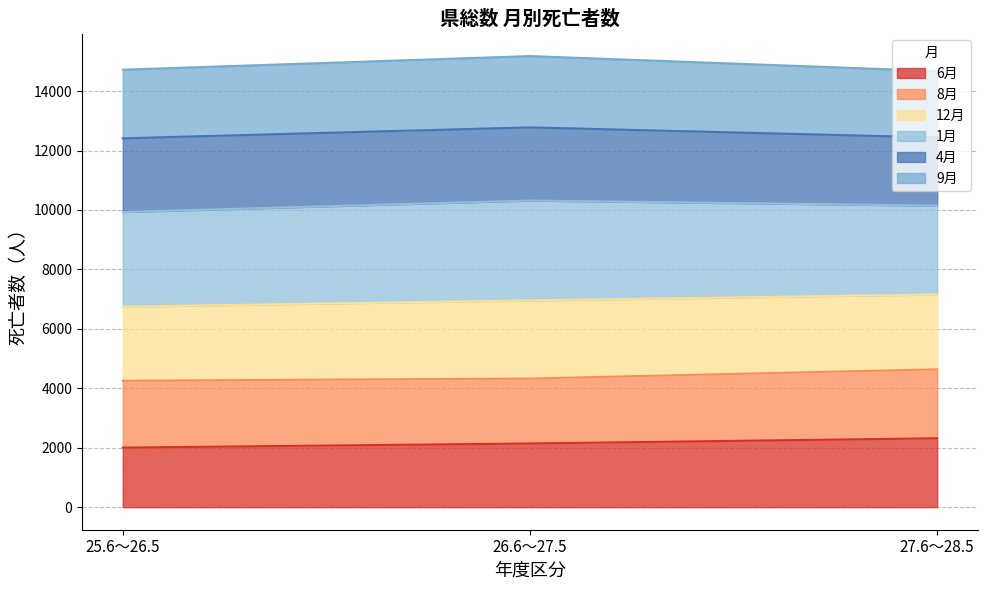

What is the maximum value for 6月?

2318